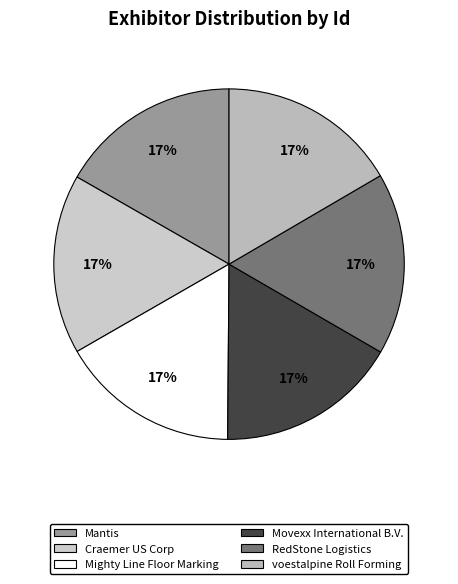

How many segments does this pie chart have?

6